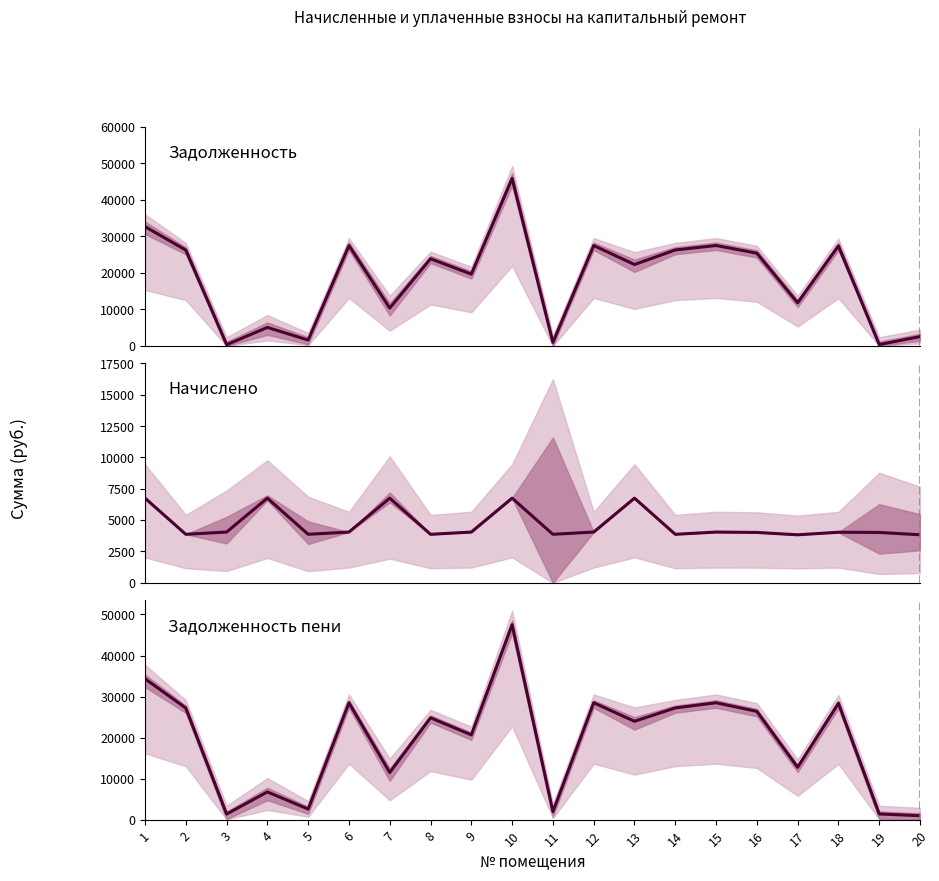

The задолженность series shows 5546.8 at 7. True or false?

False